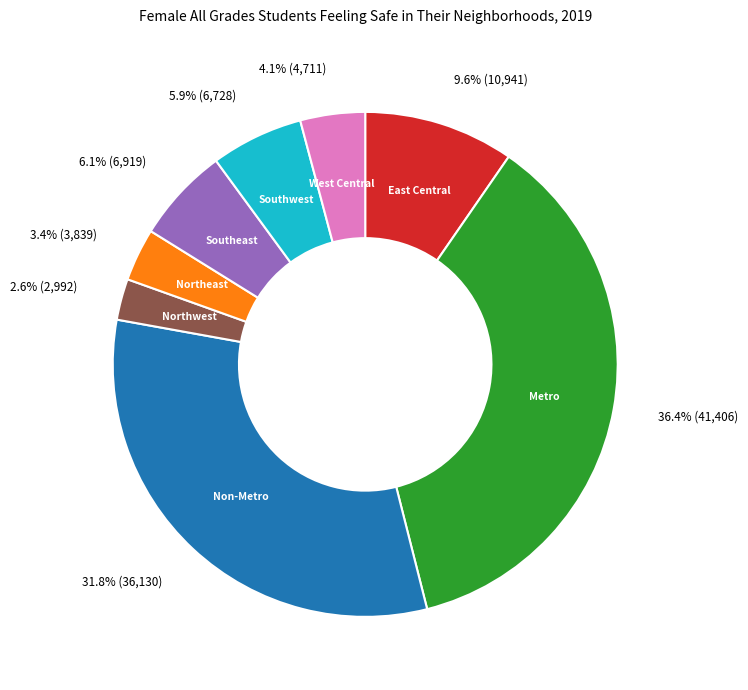

To the nearest percent, what portion does Northeast represent?

3%